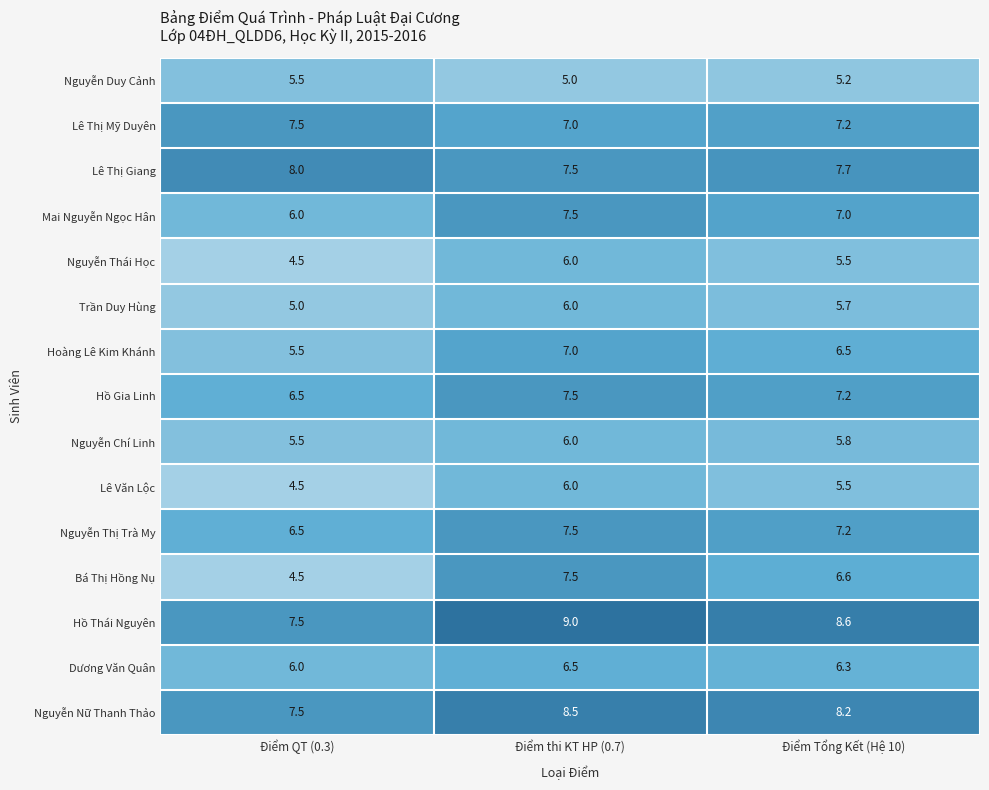

At how many categories does at least one series exceed 4?

3